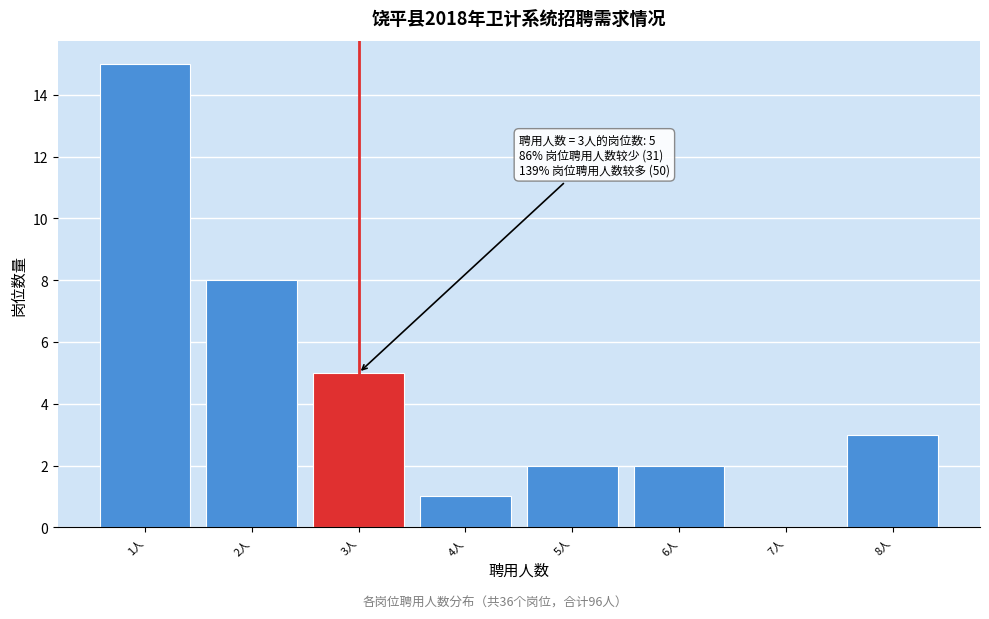

Which range on the x-axis has the tallest bar?

0.5 to 1.5